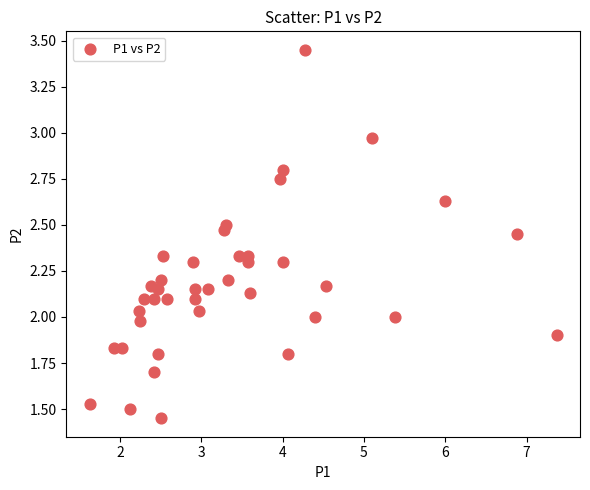

What is the range of X values (max minus min)?

5.7